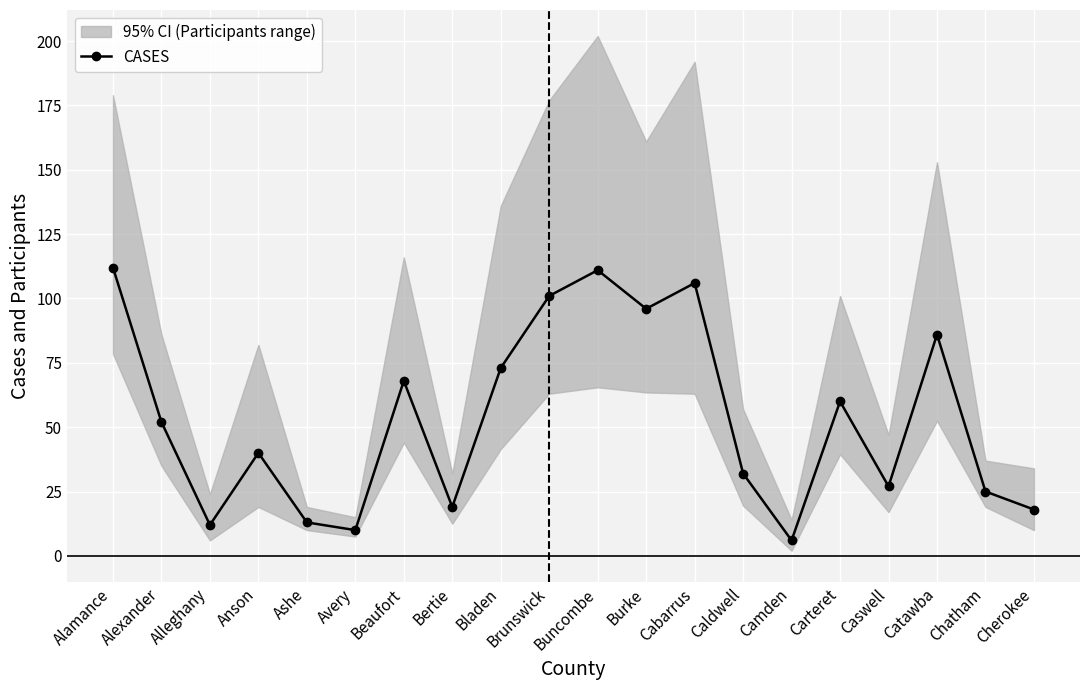

Reading left to right, extract all data points from this chart.

Alamance=112	Alexander=52	Alleghany=12	Anson=40	Ashe=13	Avery=10	Beaufort=68	Bertie=19	Bladen=73	Brunswick=101	Buncombe=111	Burke=96	Cabarrus=106	Caldwell=32	Camden=6	Carteret=60	Caswell=27	Catawba=86	Chatham=25	Cherokee=18